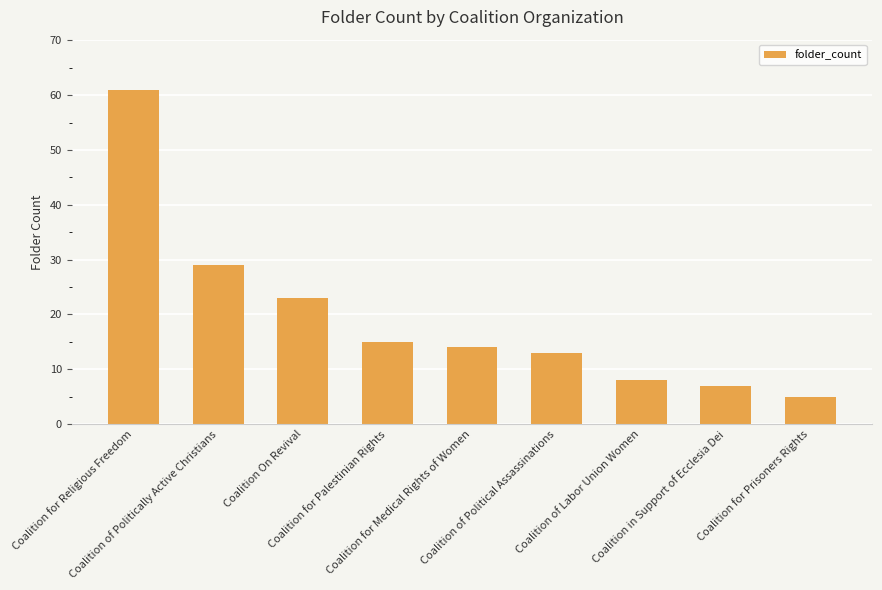

At which label does the data first exceed 14?

Coalition for Religious Freedom